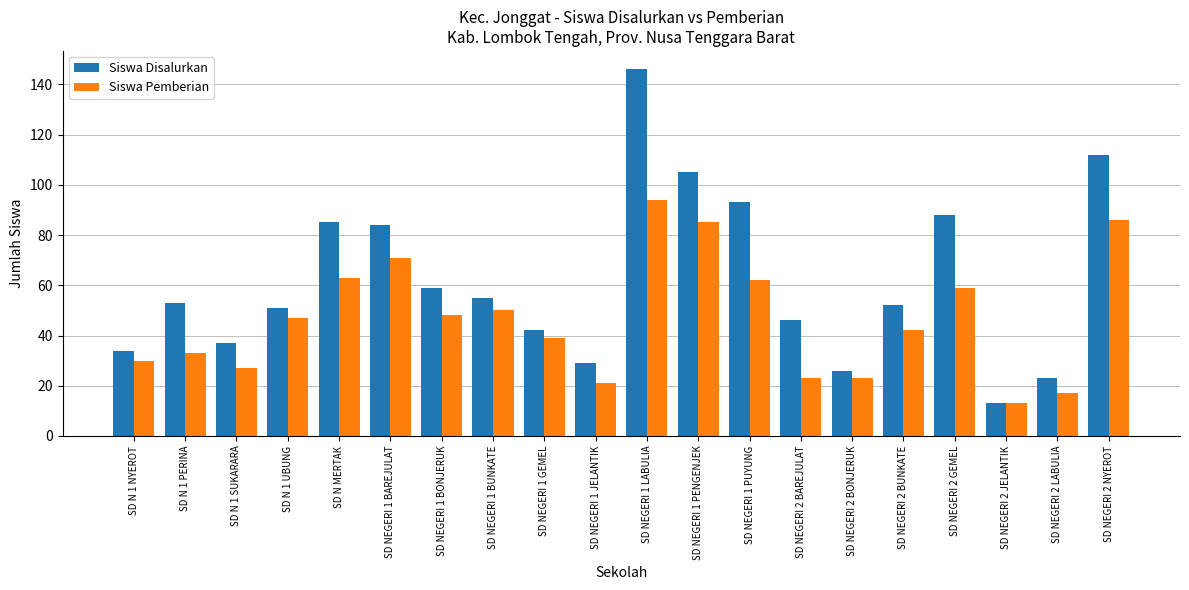

What is the minimum value for Siswa Disalurkan?

13